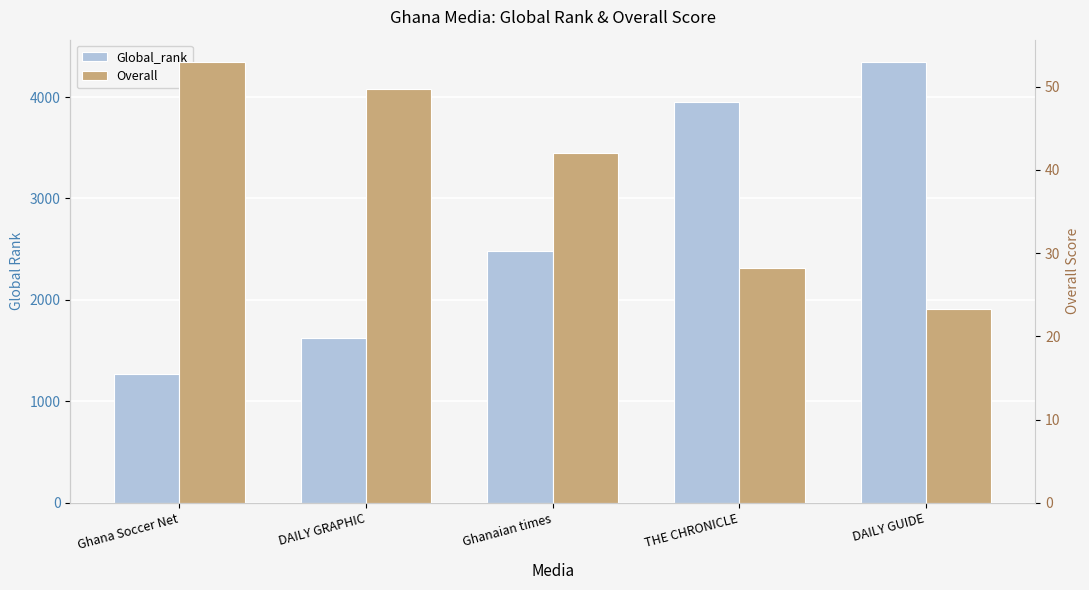

What is the difference between the highest and lowest values at Ghanaian times?

2440.0